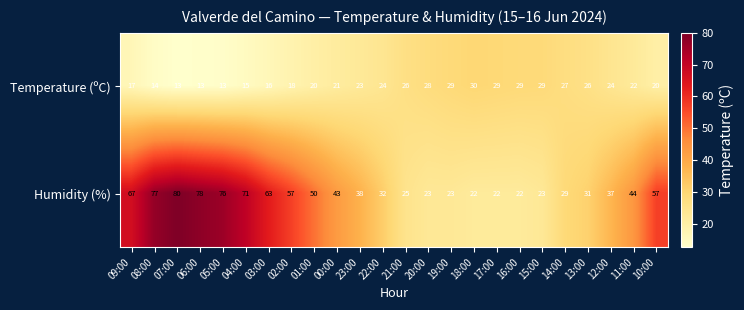

What is the sum of all Humidity (%) values?

1090